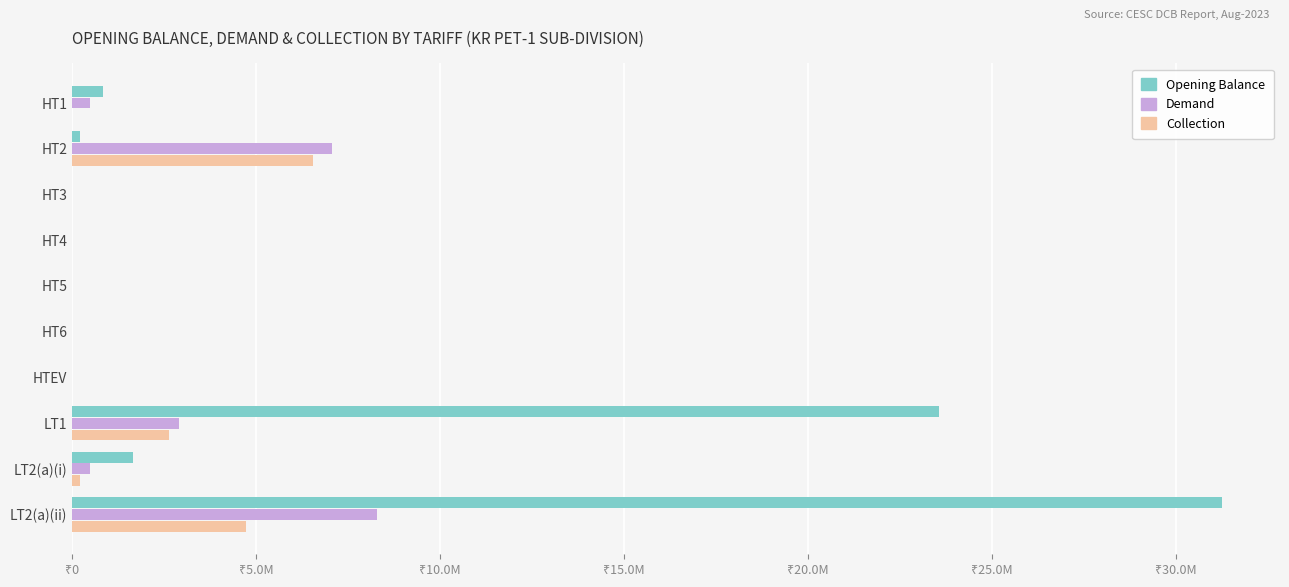

Which label corresponds to the largest value in the chart?

LT2(a)(ii)